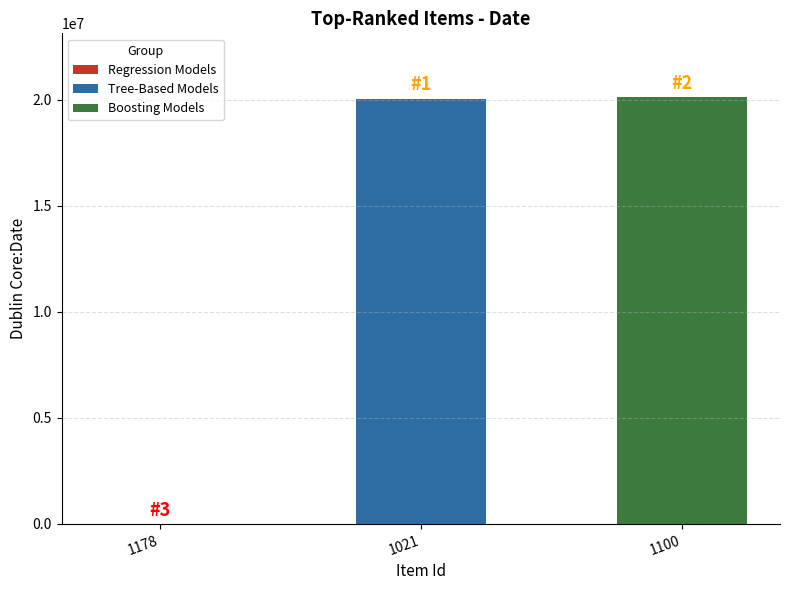

What is the change in value from 1021 to 1100?

+60596